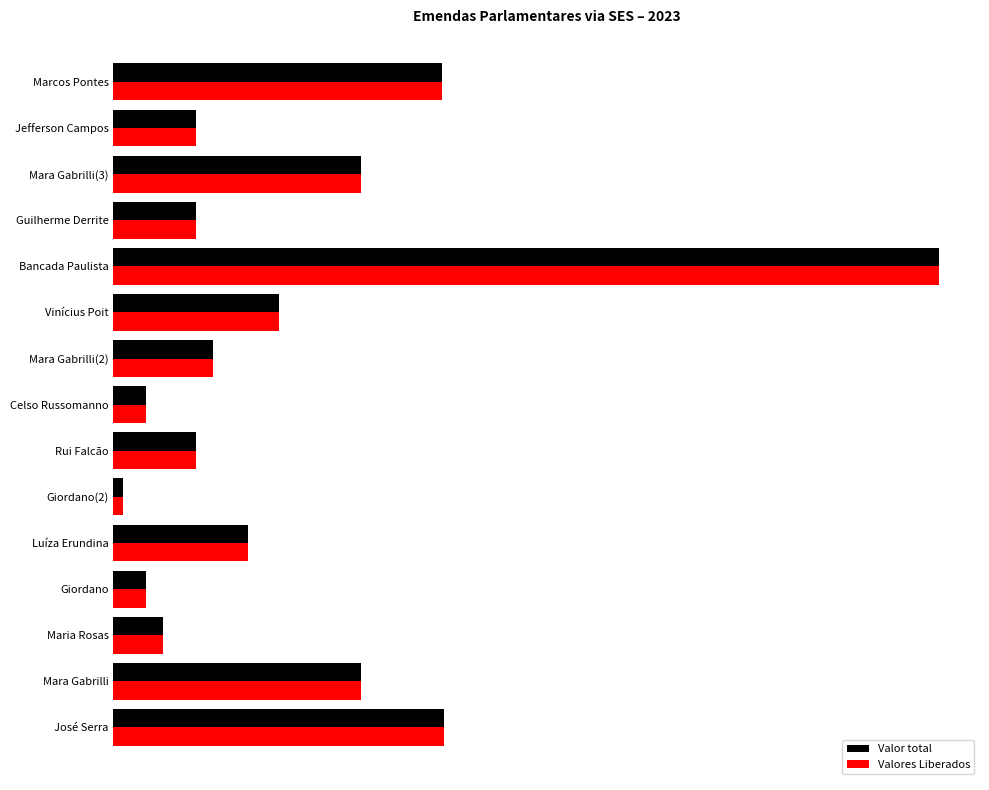

Reading left to right, transcribe all the data shown in this chart.

Valor total: 2000000	1500000	300000	200000	814605	56358	500000	200000	600000	1000000	5000000	500000	1500000	500000	1992892
Valores Liberados: 2000000	1500000	300000	200000	814605	56358	500000	200000	600000	1000000	5000000	500000	1500000	500000	1992892